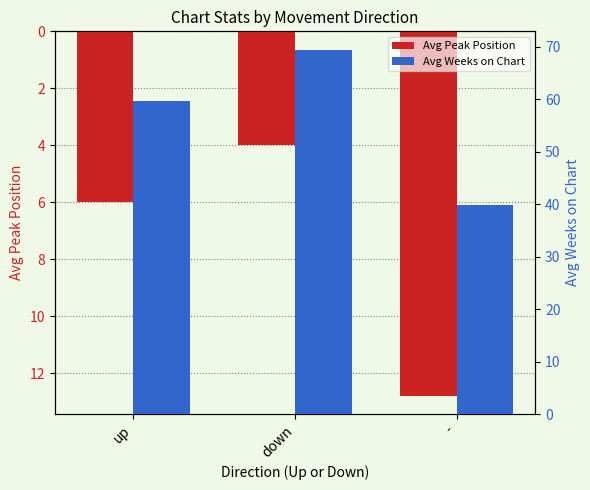

Rank the series by their average value, from highest to lowest.

Avg Weeks on Chart, Avg Peak Position